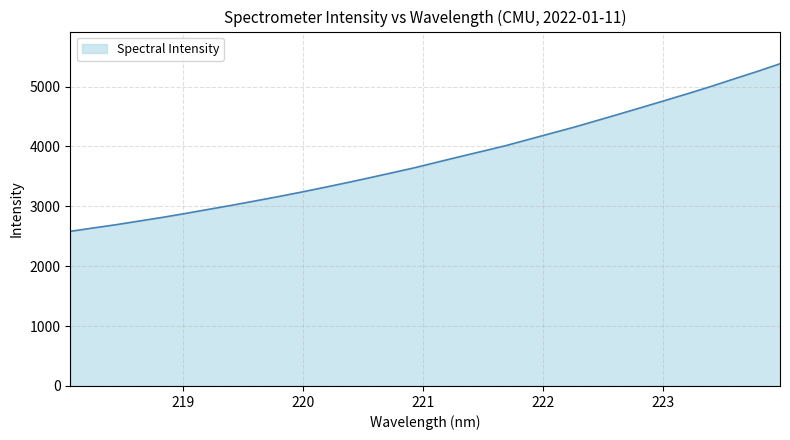

What is the greatest value displayed?

5381.0